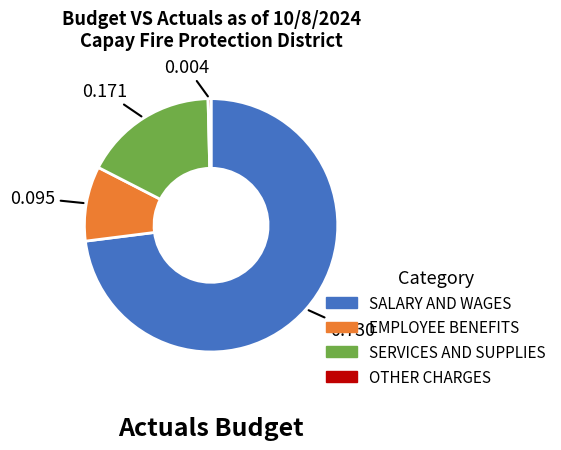

Which slice is the largest?

SALARY AND WAGES